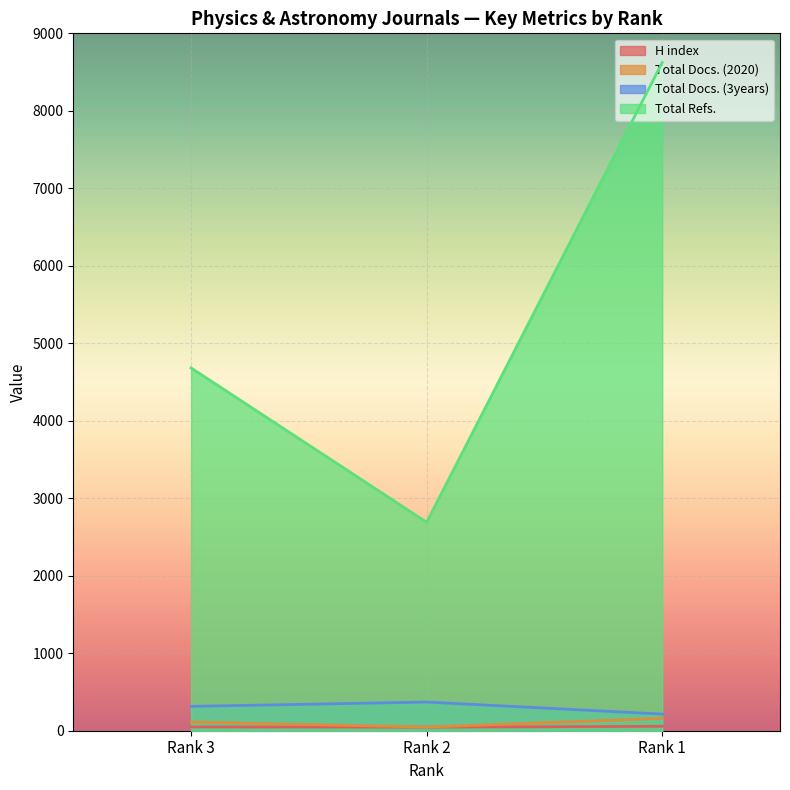

Rank the series by their maximum value, from highest to lowest.

Total Refs., Total Docs. (3years), Total Docs. (2020), H index